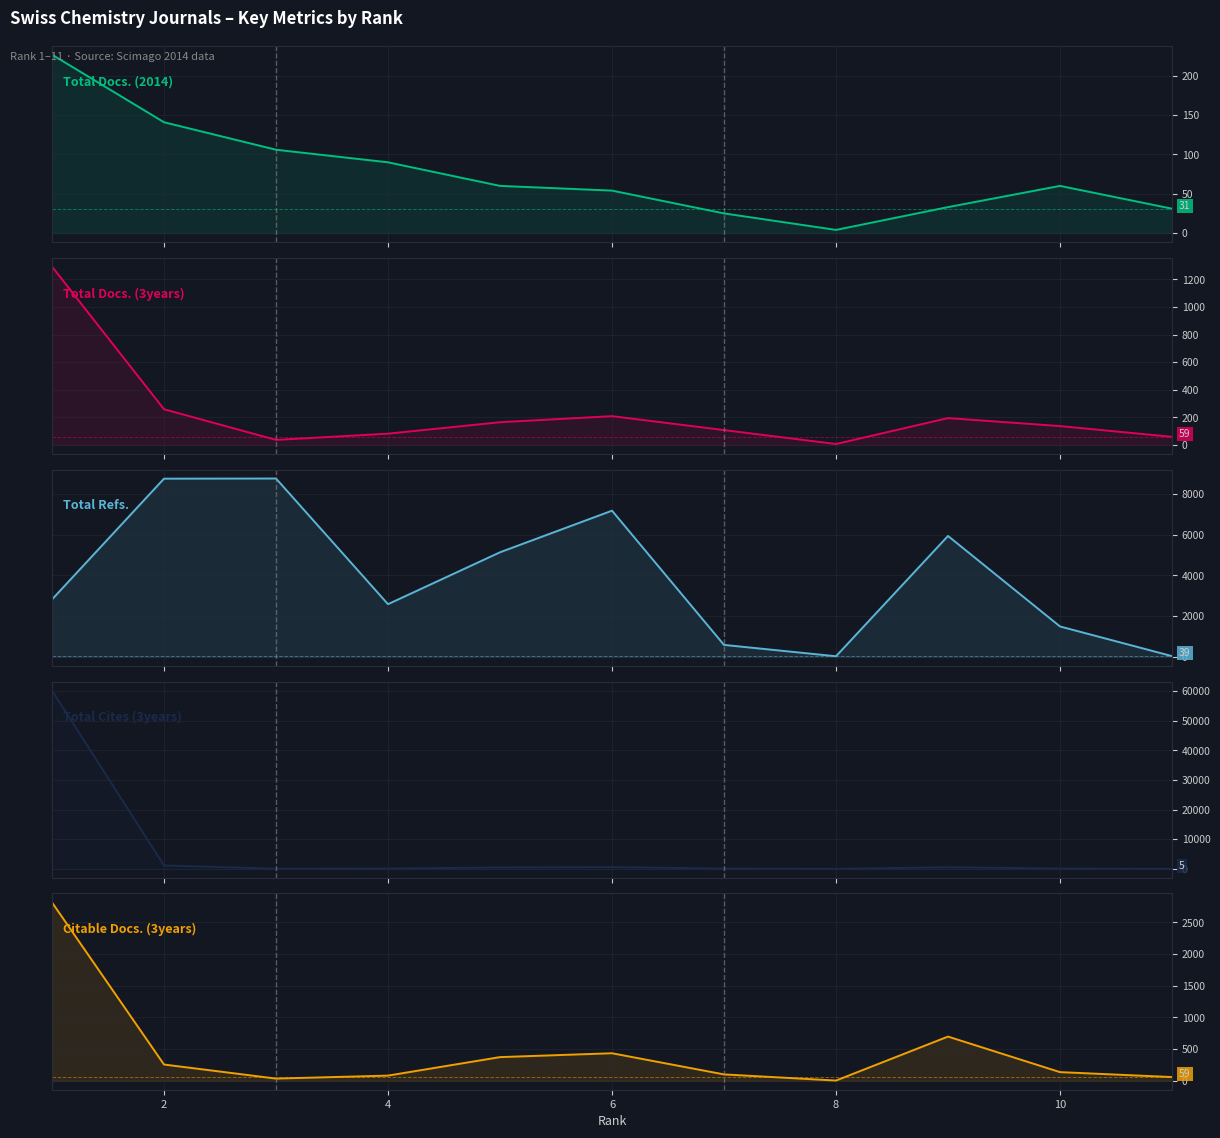

What are all the series names shown in the legend?

Total Docs. (2014), Total Docs. (3years), Total Refs., Total Cites (3years), Citable Docs. (3years)